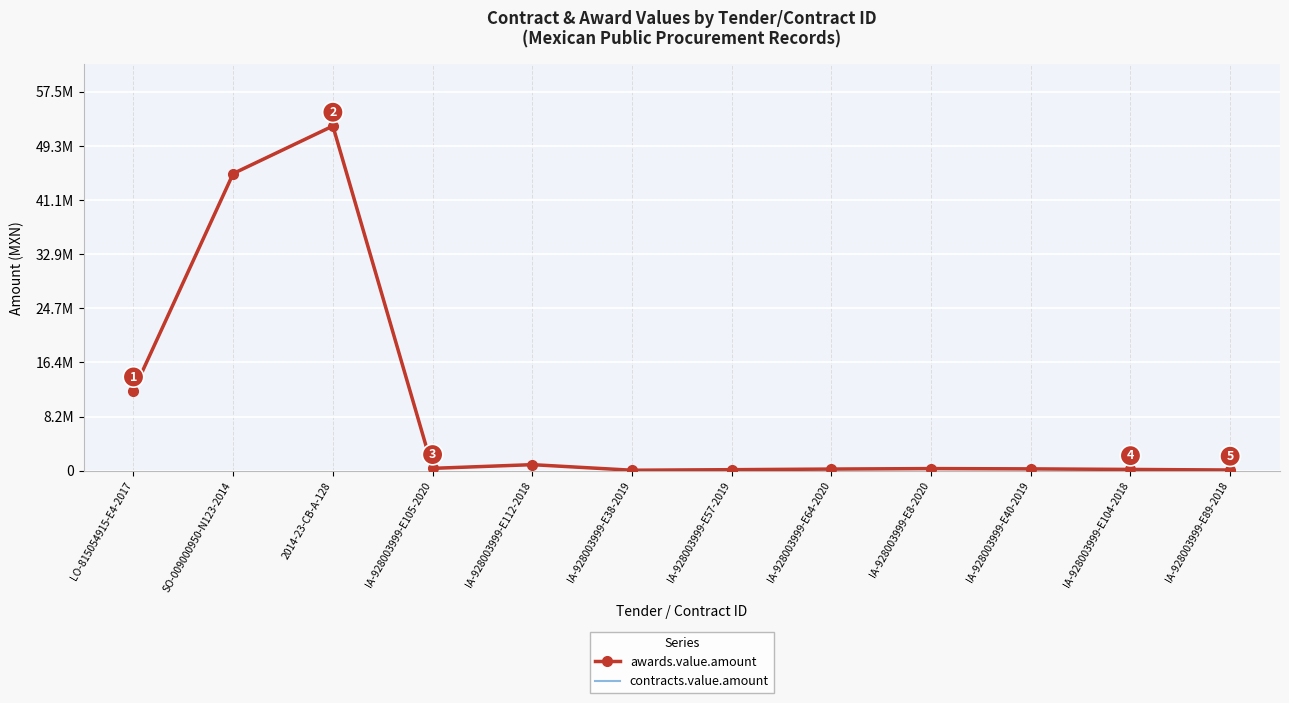

What are all the series names shown in the legend?

awards.value.amount, contracts.value.amount